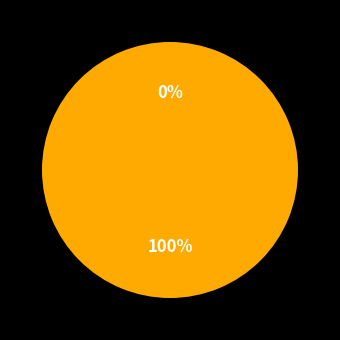

Is there any slice that represents more than half of the pie?

Yes